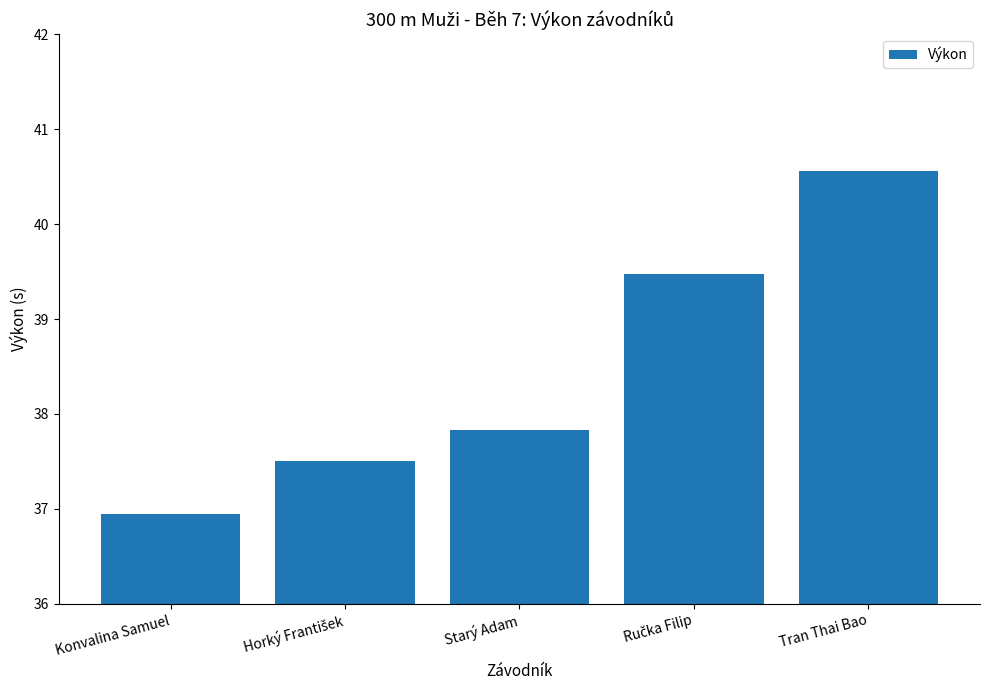

What is the value of the 4th bar from the left?

39.5